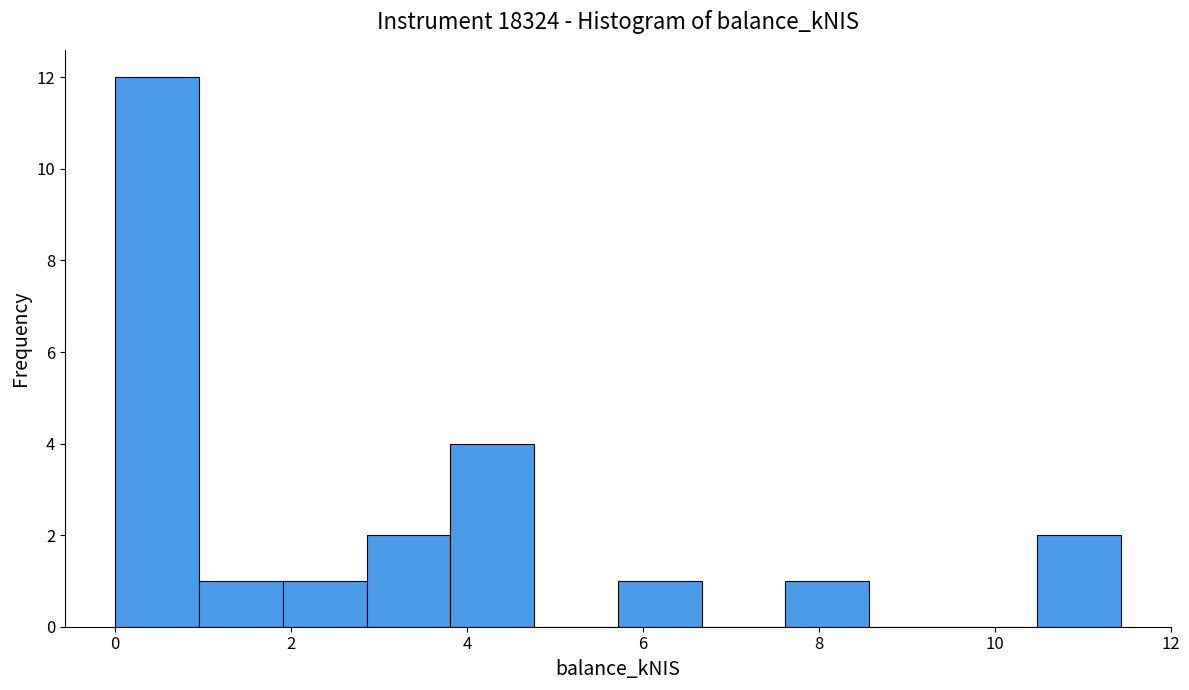

What is the height of the bar covering 2.8 to 3.8 on the x-axis? Neither the bar edges nor the heights are printed on the chart, so give them approximately, as read against the axes.

2